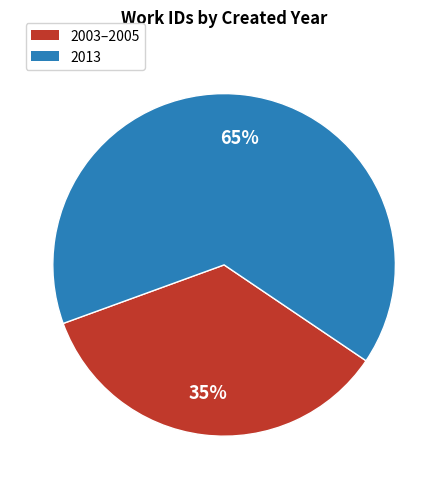

Is there any slice that represents more than half of the pie?

Yes